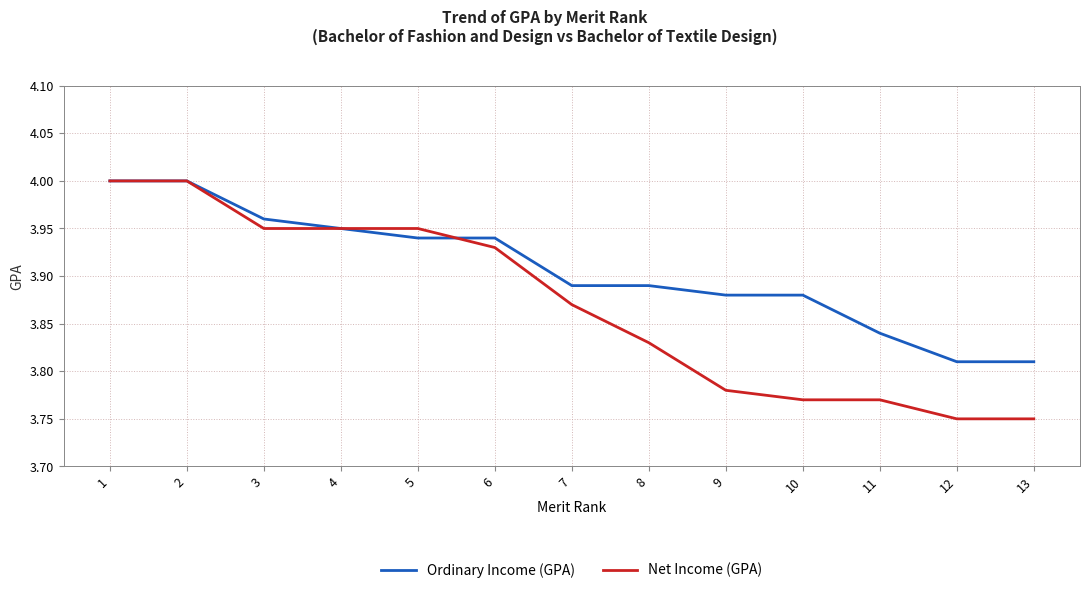

True or false: Net Income (GPA) has a value of 0.8 at 9.

False